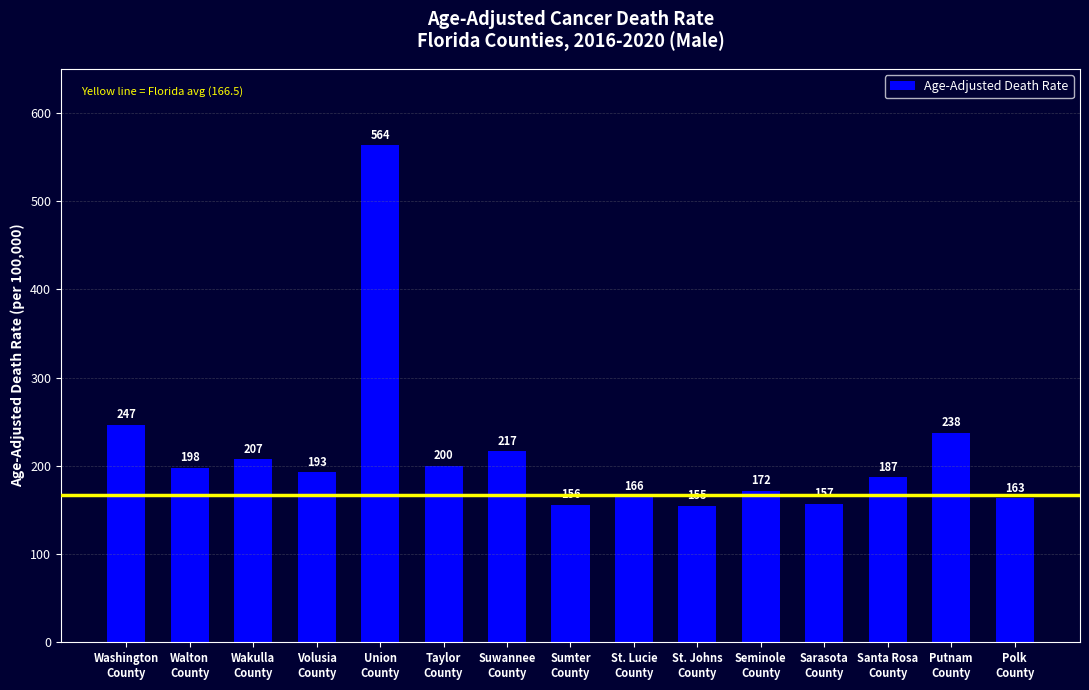

What is the sum of the values at Santa Rosa
County and Wakulla
County?

394.5